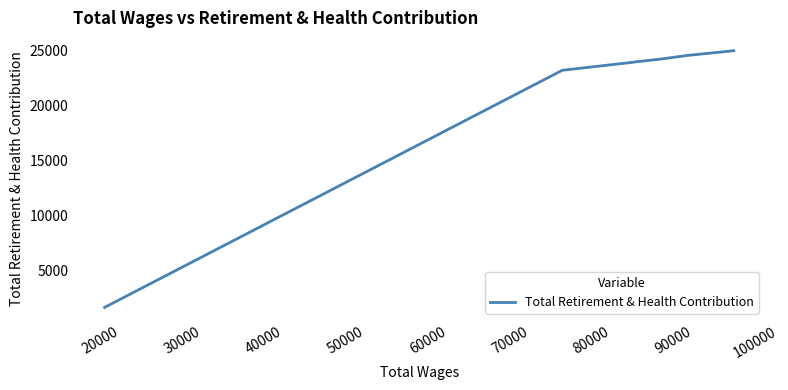

What is the difference between the maximum and minimum values?

23326